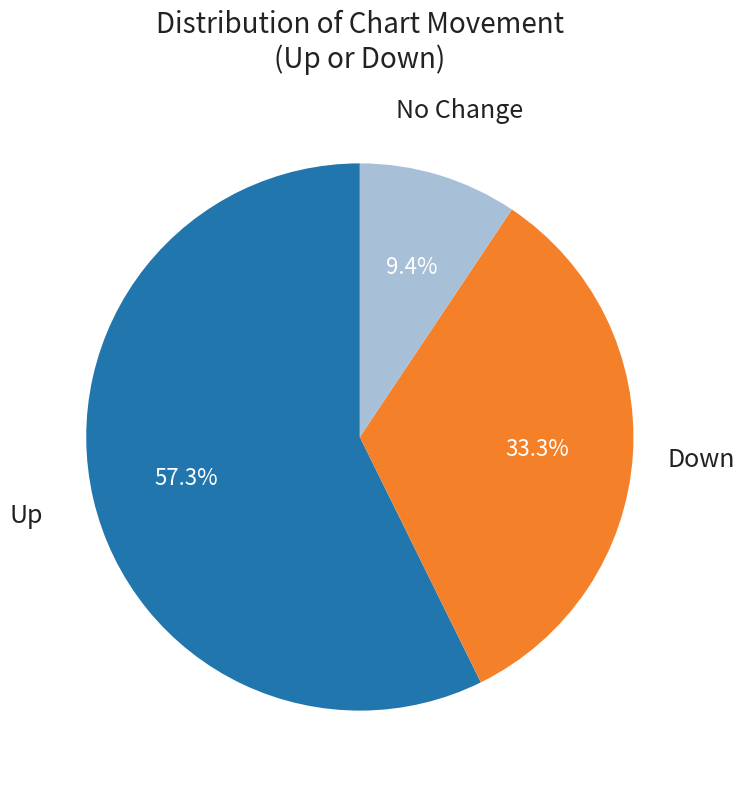

Is there a majority slice in this chart?

Yes